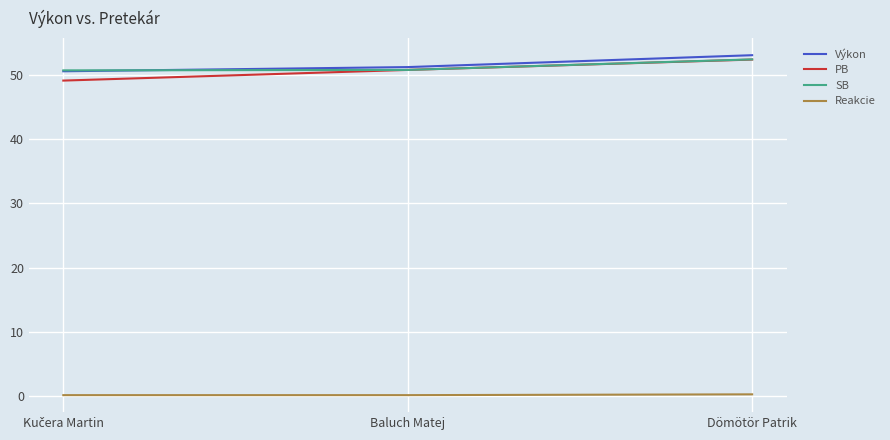

What is the maximum value shown in the chart?

53.0